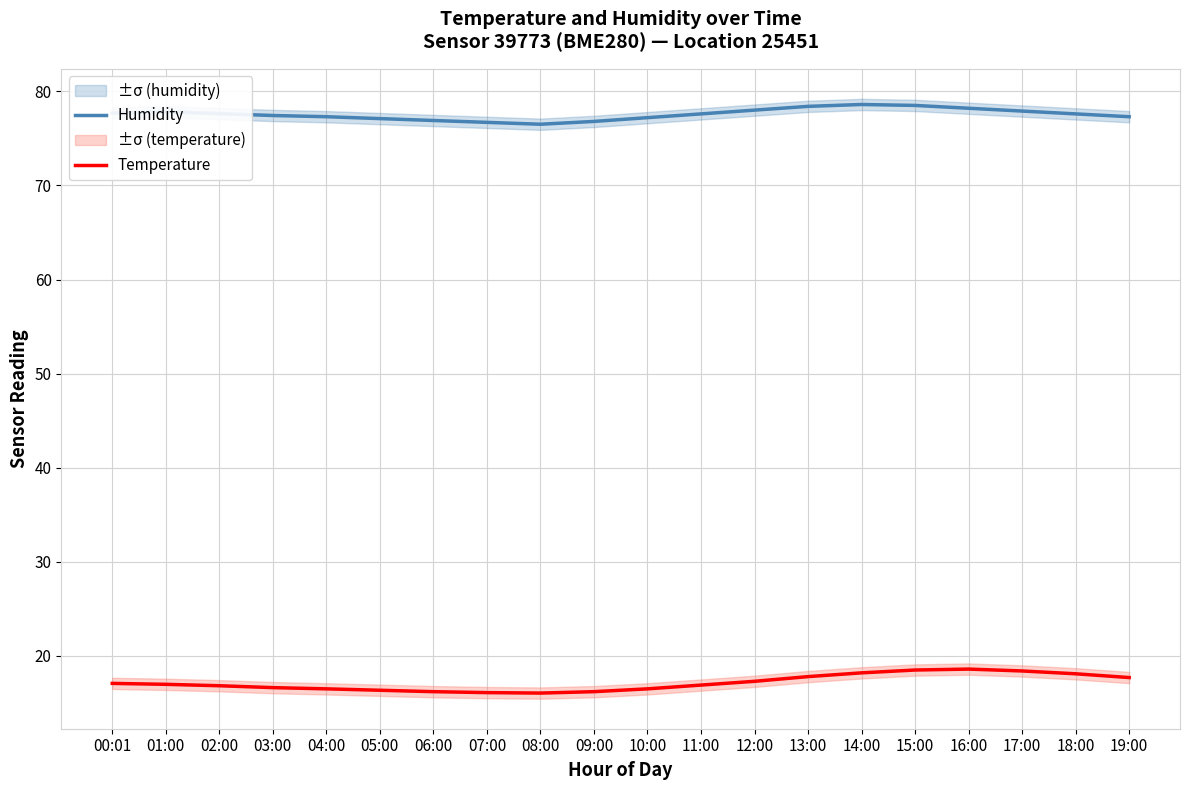

List the series in order of their overall mean, highest first.

Humidity, Temperature